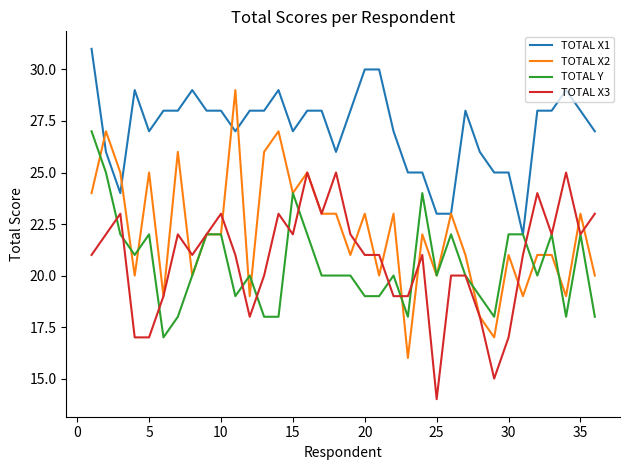

What is the maximum value for TOTAL X3?

25